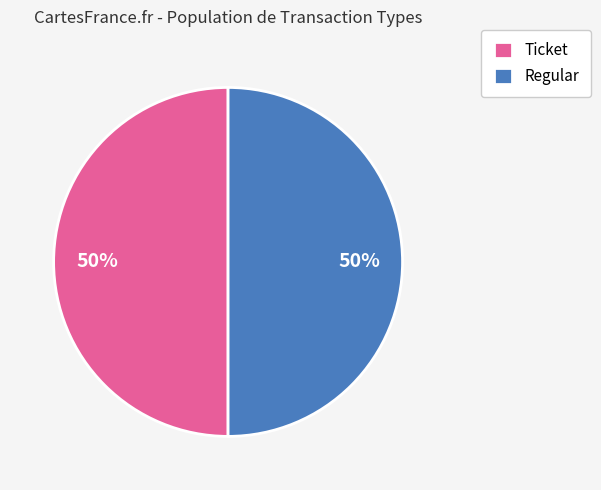

How many slices are in this pie chart?

2